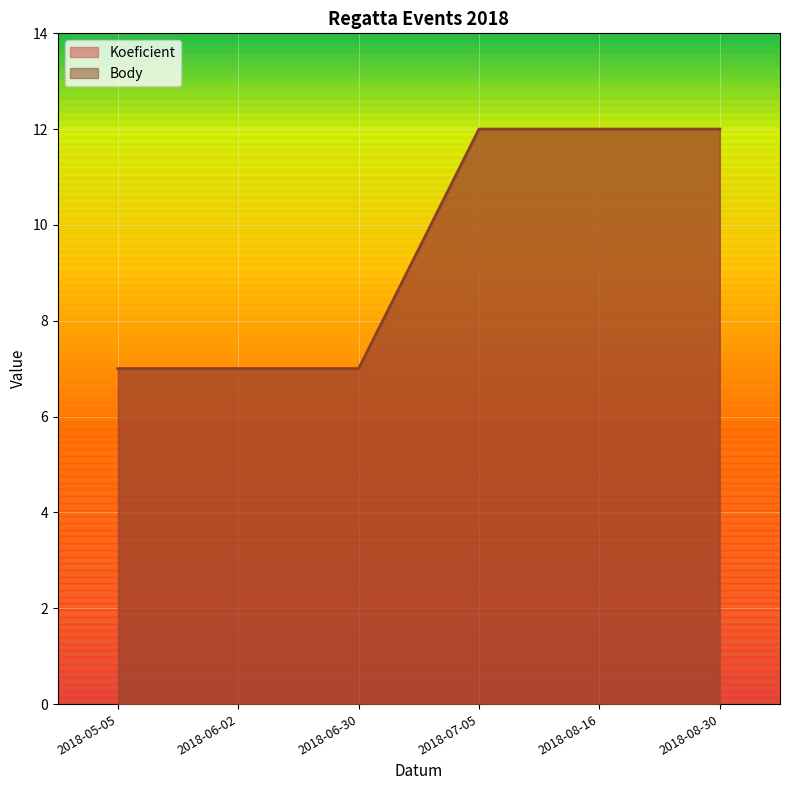

Count the number of data series in this chart.

2